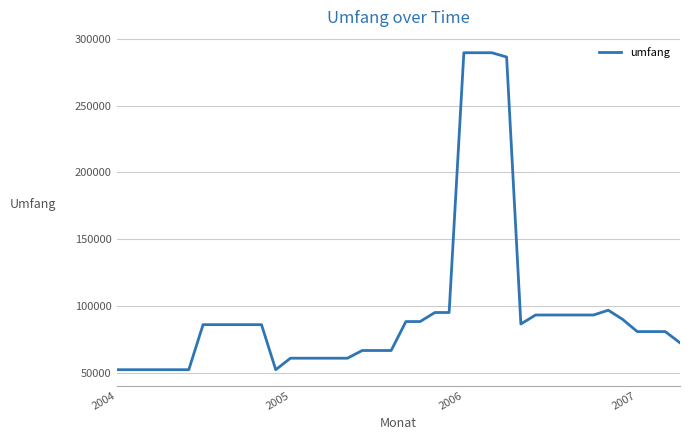

What is the minimum value shown in the chart?

52144.0